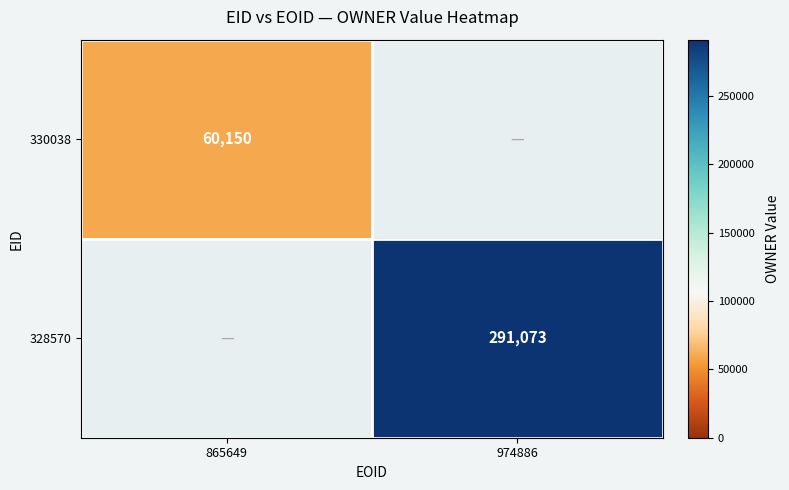

Between 865649 and 974886, which is larger?

974886